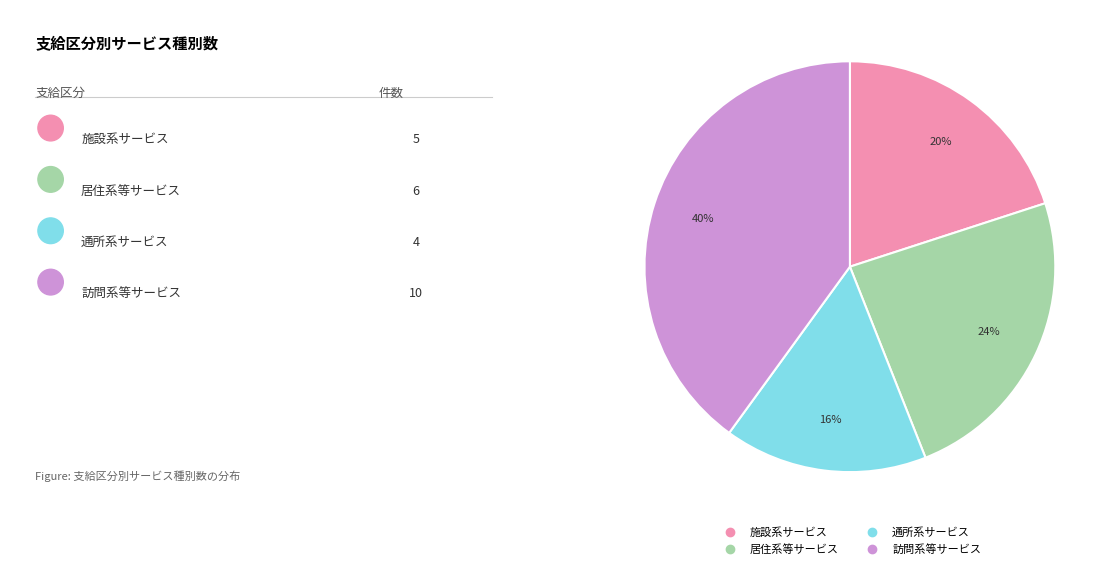

Does 通所系サービス represent more than half of the total?

No